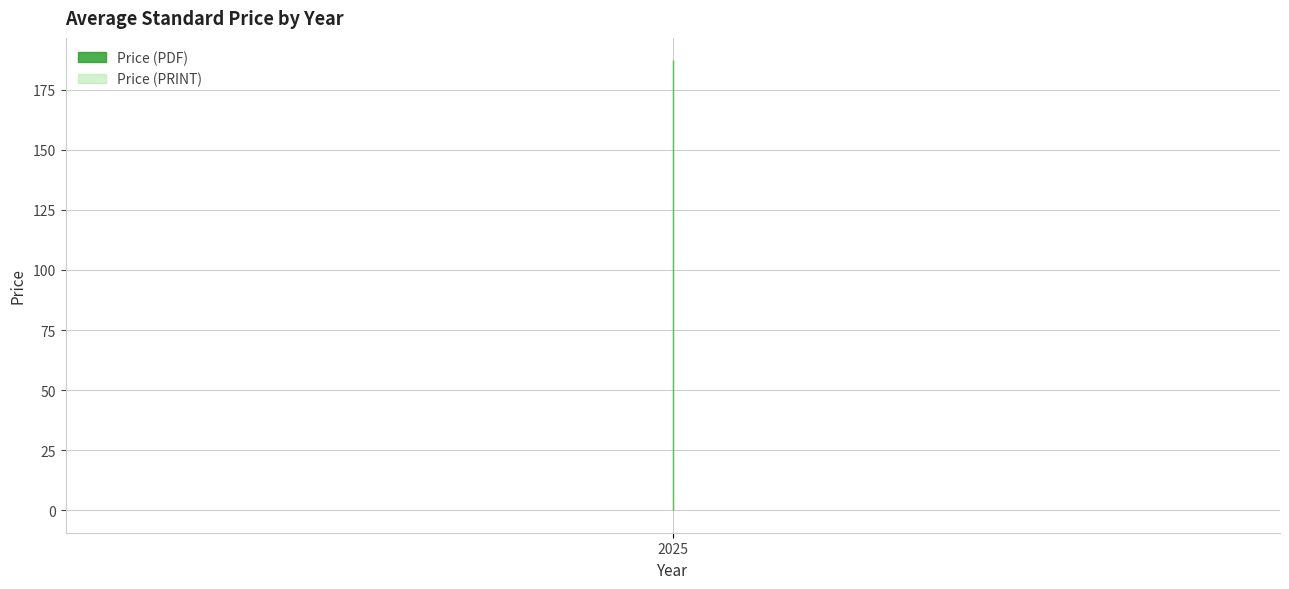

The Price (PRINT) series shows 106.4 at 2025. True or false?

False